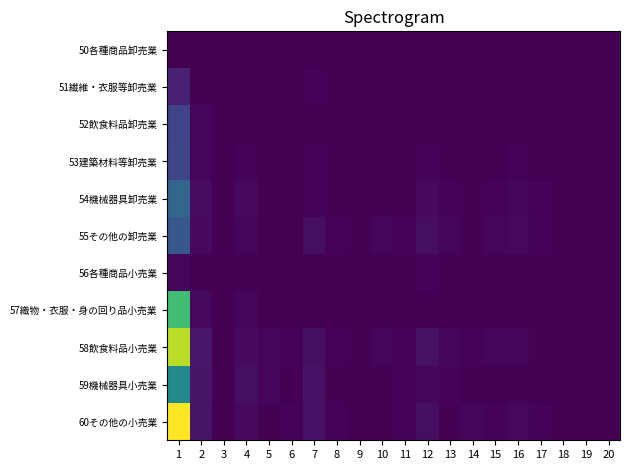

How many series are shown in this chart?

11